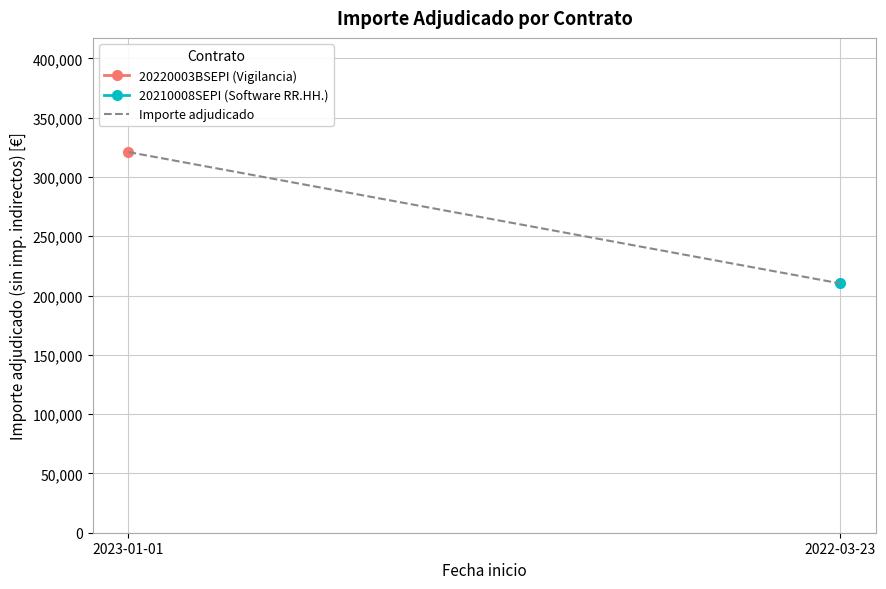

What is the sum of all values?

531195.8